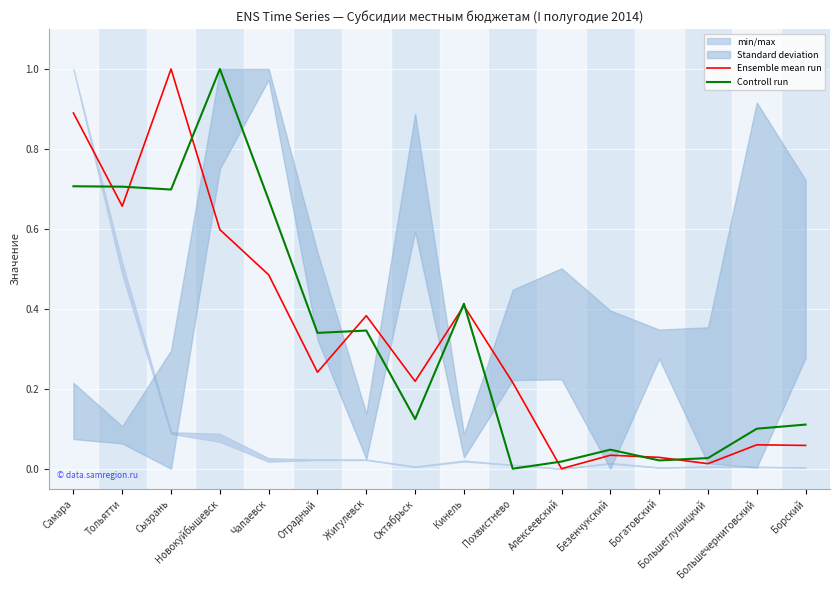

True or false: Ensemble mean run has more than 2 interior local peaks.

True